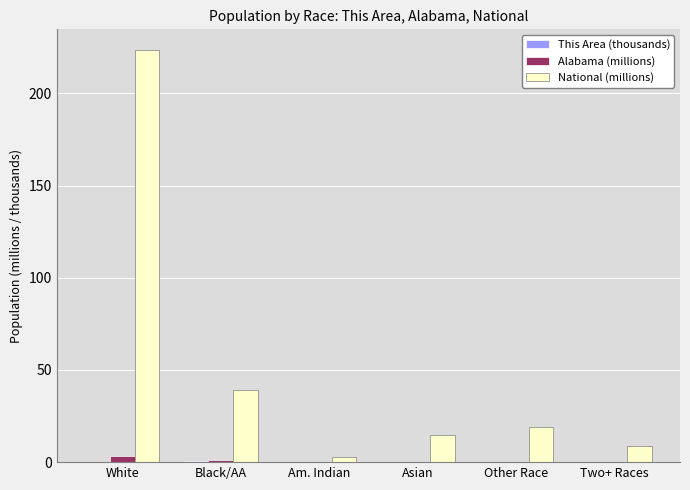

Is it true that National (millions) equals 14.7 at Asian?

True